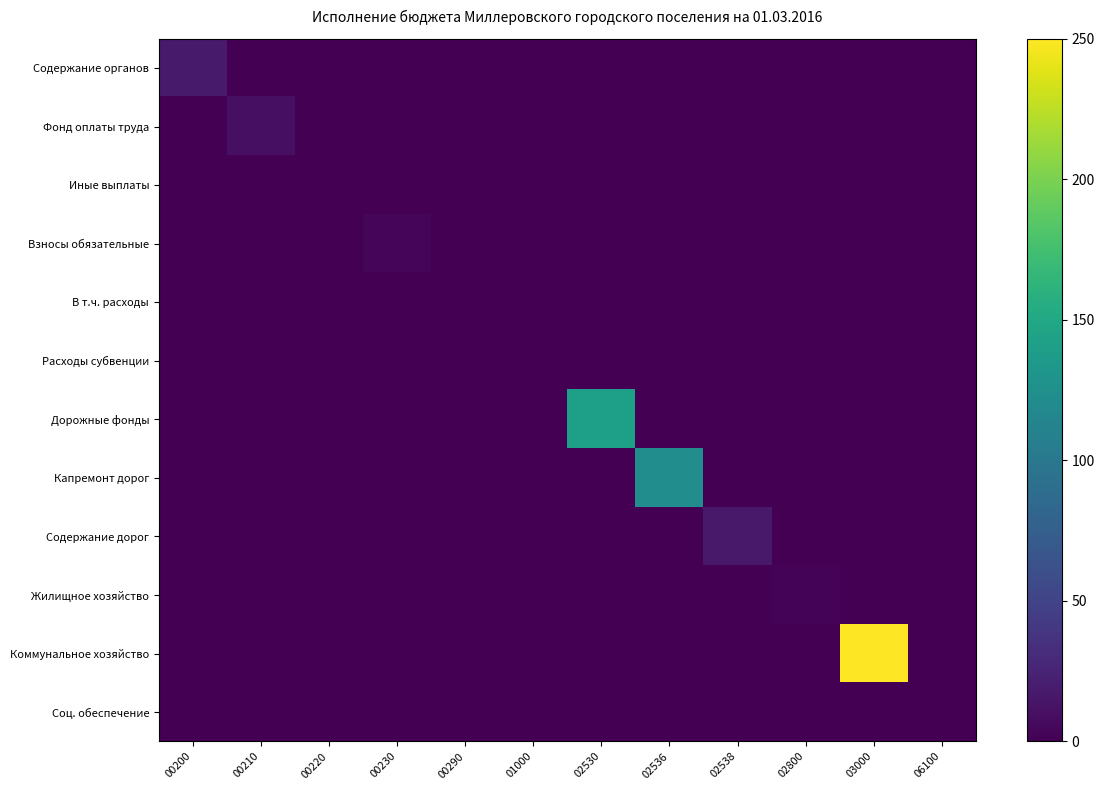

Rank the series by their maximum value, from lowest to highest.

В т.ч. расходы, Расходы субвенции, Иные выплаты, Соц. обеспечение, Жилищное хозяйство, Взносы обязательные, Фонд оплаты труда, Содержание дорог, Содержание органов, Капремонт дорог, Дорожные фонды, Коммунальное хозяйство